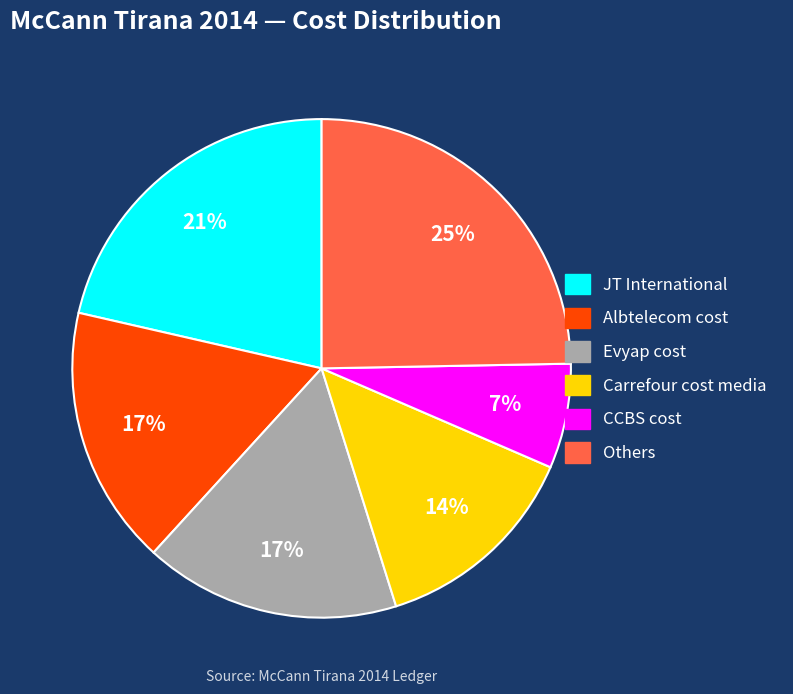

To the nearest percent, what is the difference between the largest and smallest slice percentages?

18%